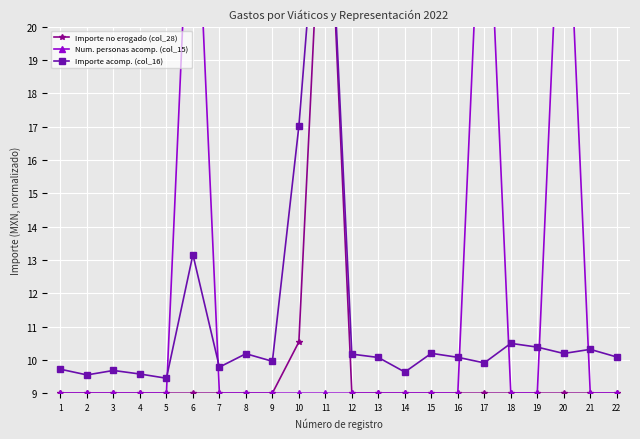

True or false: Num. personas acomp. (col_15) has a value of 15.7 at 1.

False